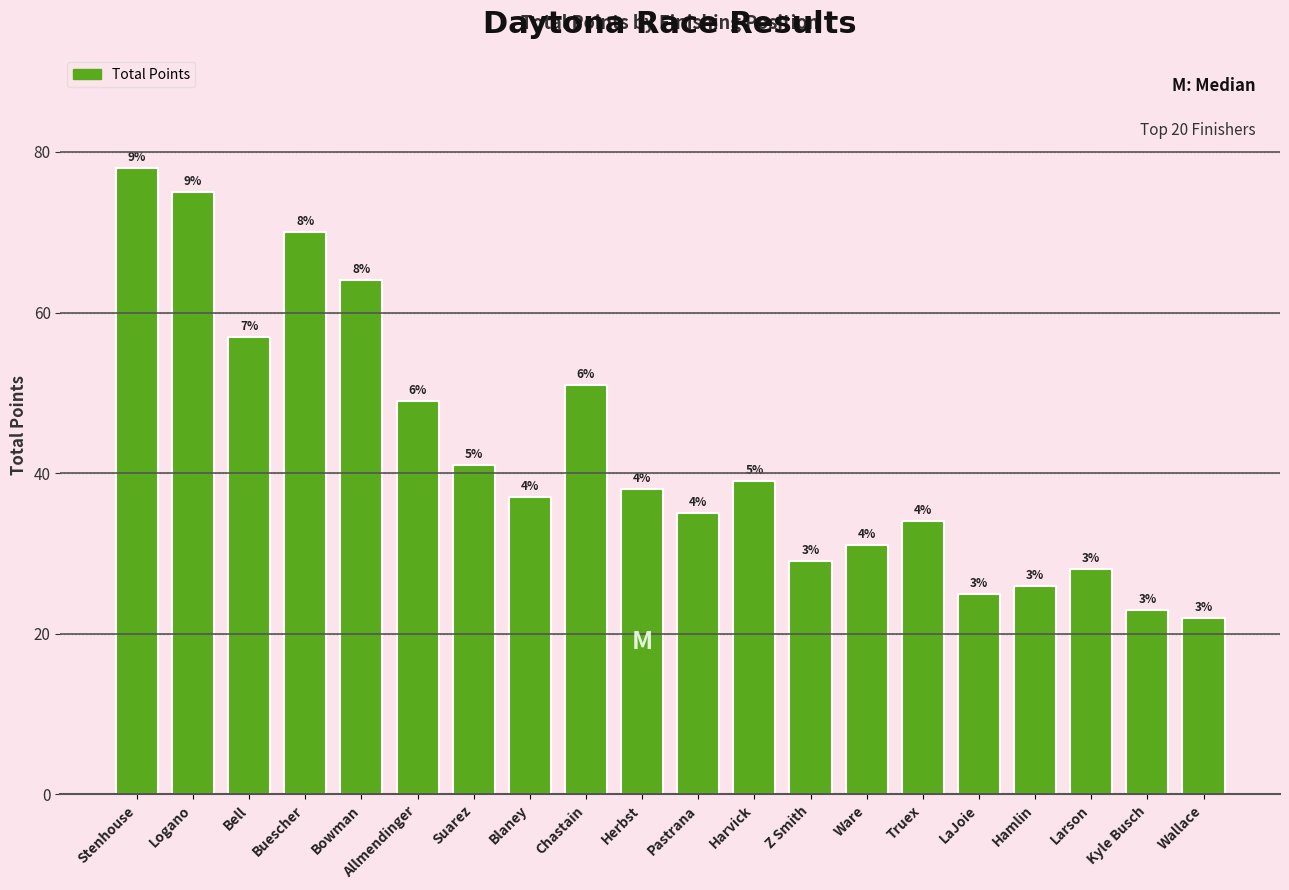

How many bars are there in total?

20